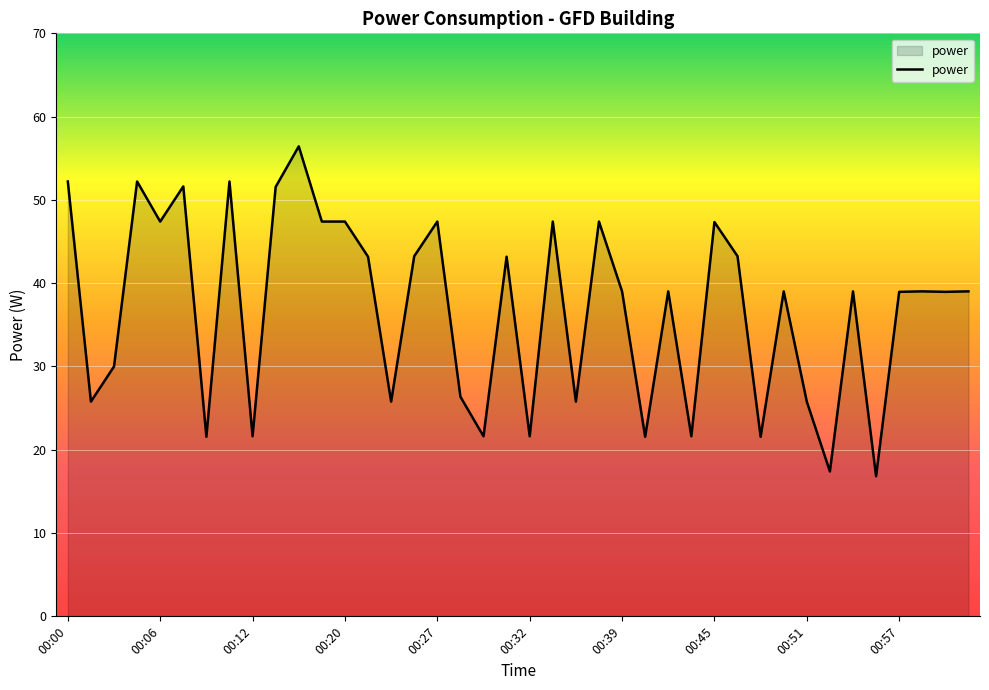

What is the greatest value displayed?

56.4